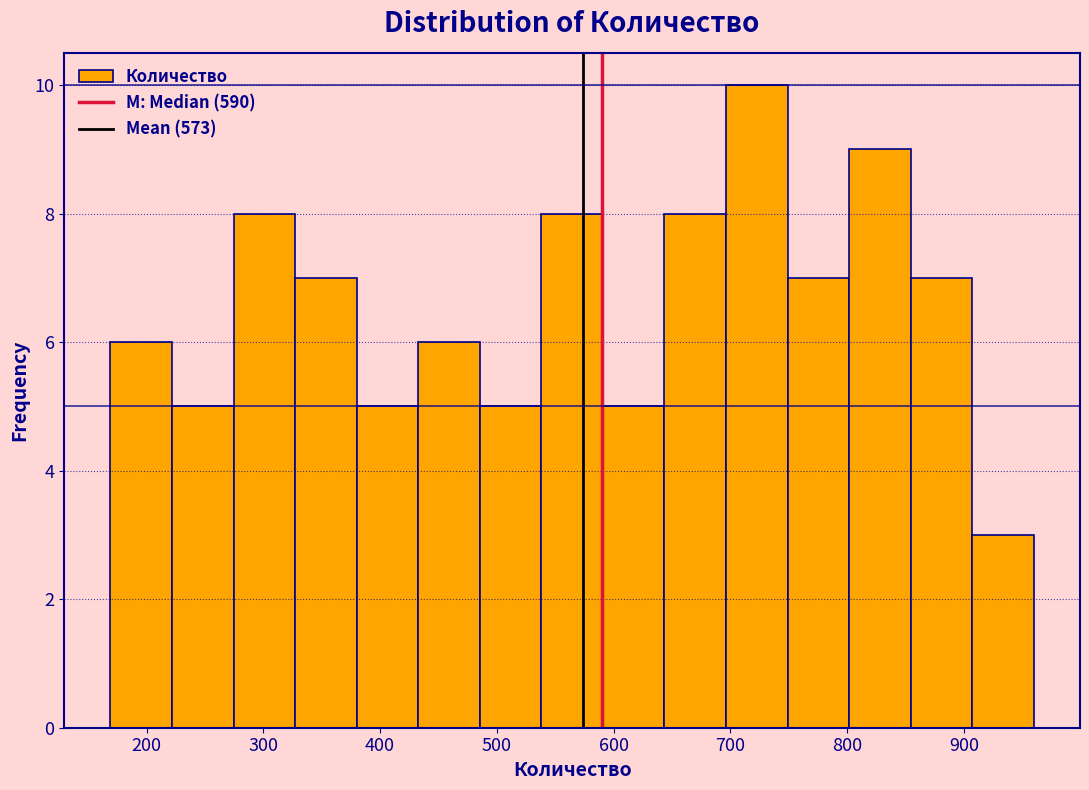

Over which range of the x-axis is the bar tallest?

700 to 750